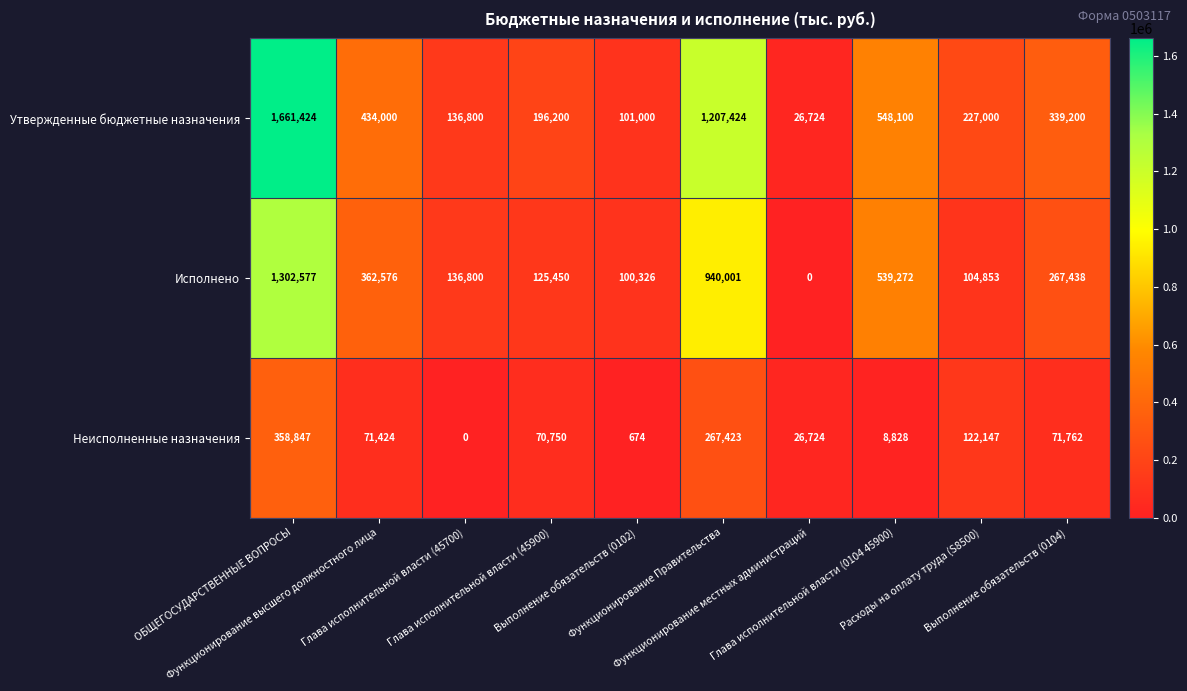

At how many categories does at least one series exceed 133093?

8